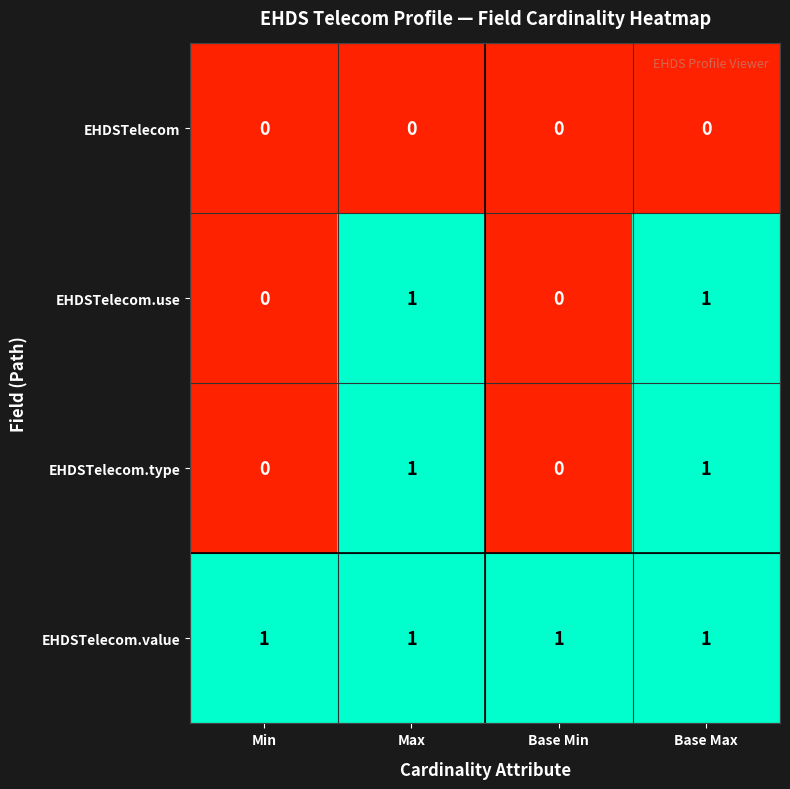

True or false: EHDSTelecom has a value of 0 at Base Min.

True